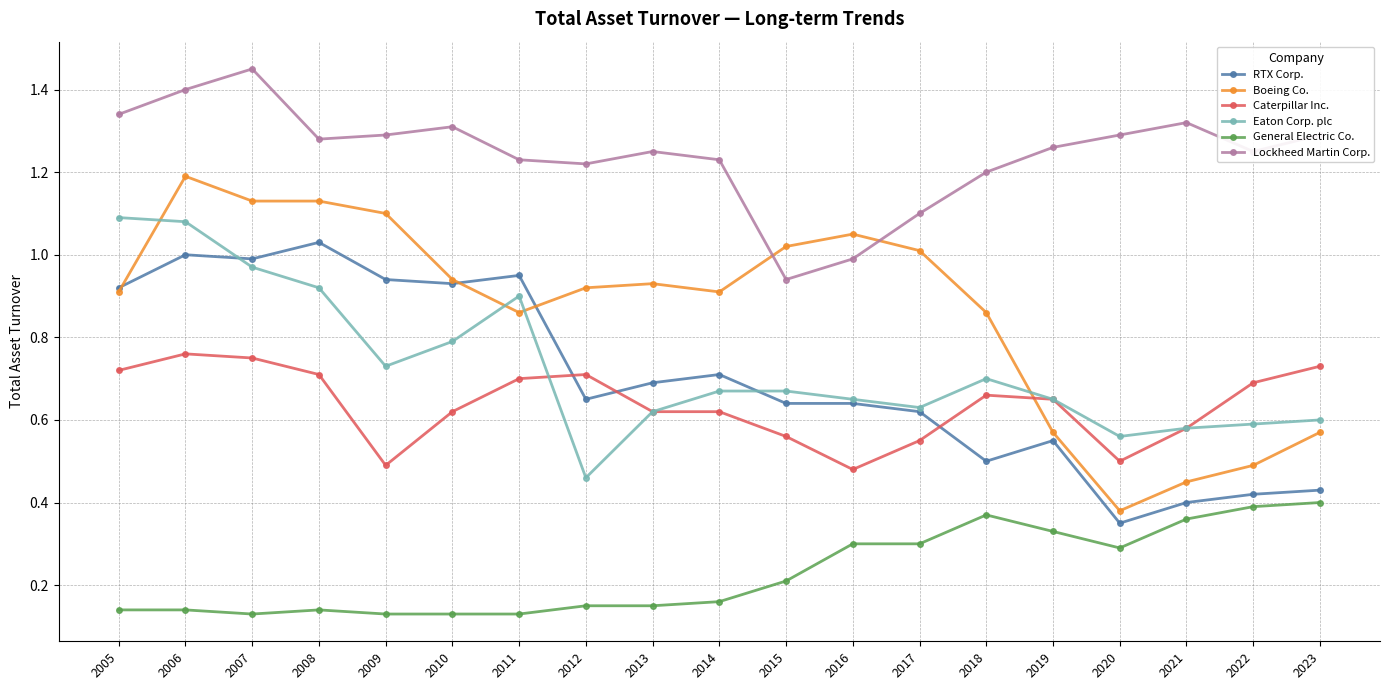

Is the value of Eaton Corp. plc at 2005 greater than the value of RTX Corp. at 2022?

Yes